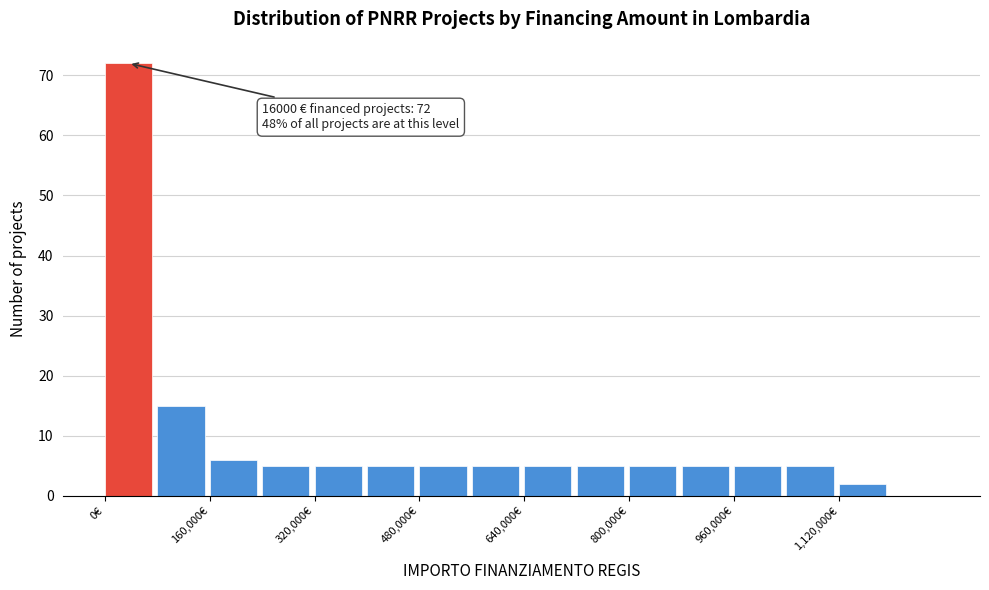

Over which range of the x-axis is the bar tallest?

0 to 80000